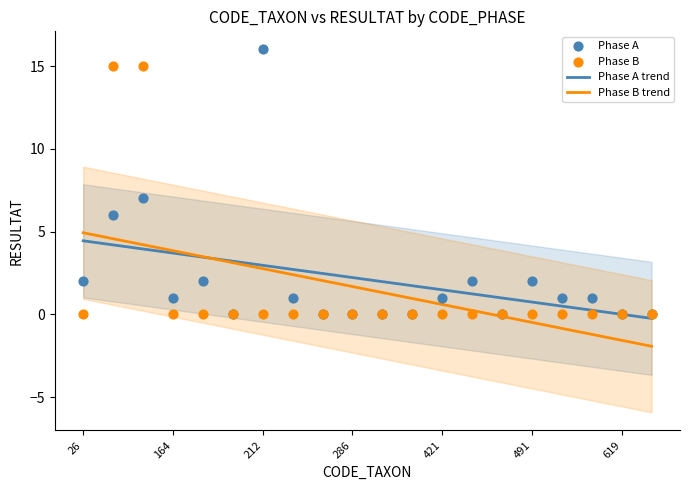

At how many categories does at least one series exceed 5?

3